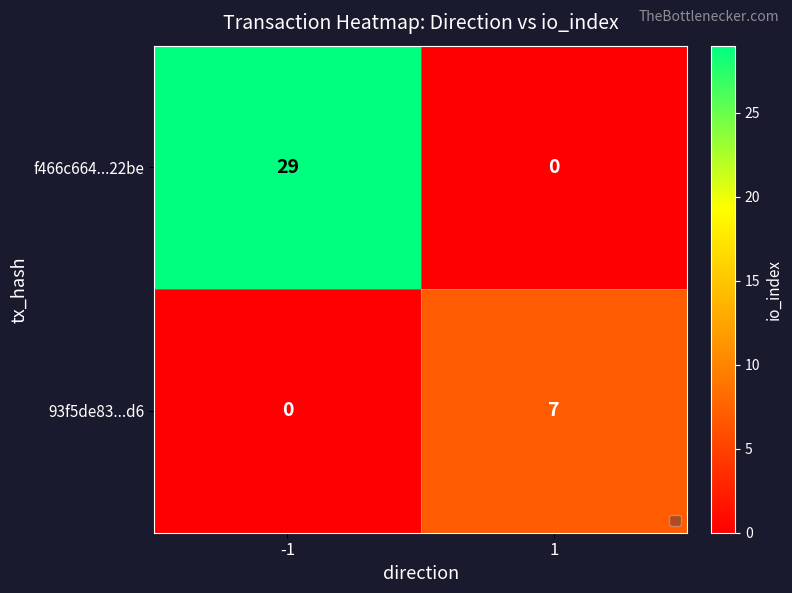

What is the difference between the maximum and minimum values in the 93f5de83...d6 series?

7